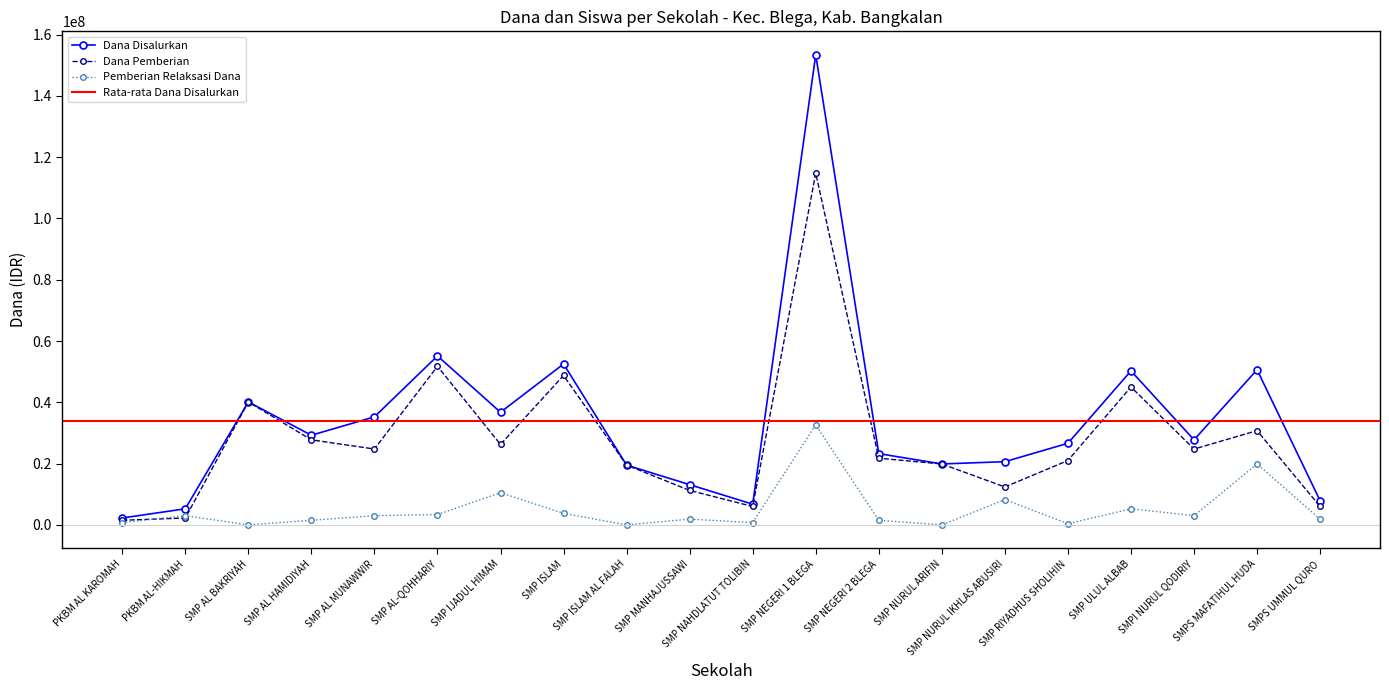

Between SMP AL MUNAWWIR and SMP ISLAM AL FALAH, which is larger?

SMP AL MUNAWWIR